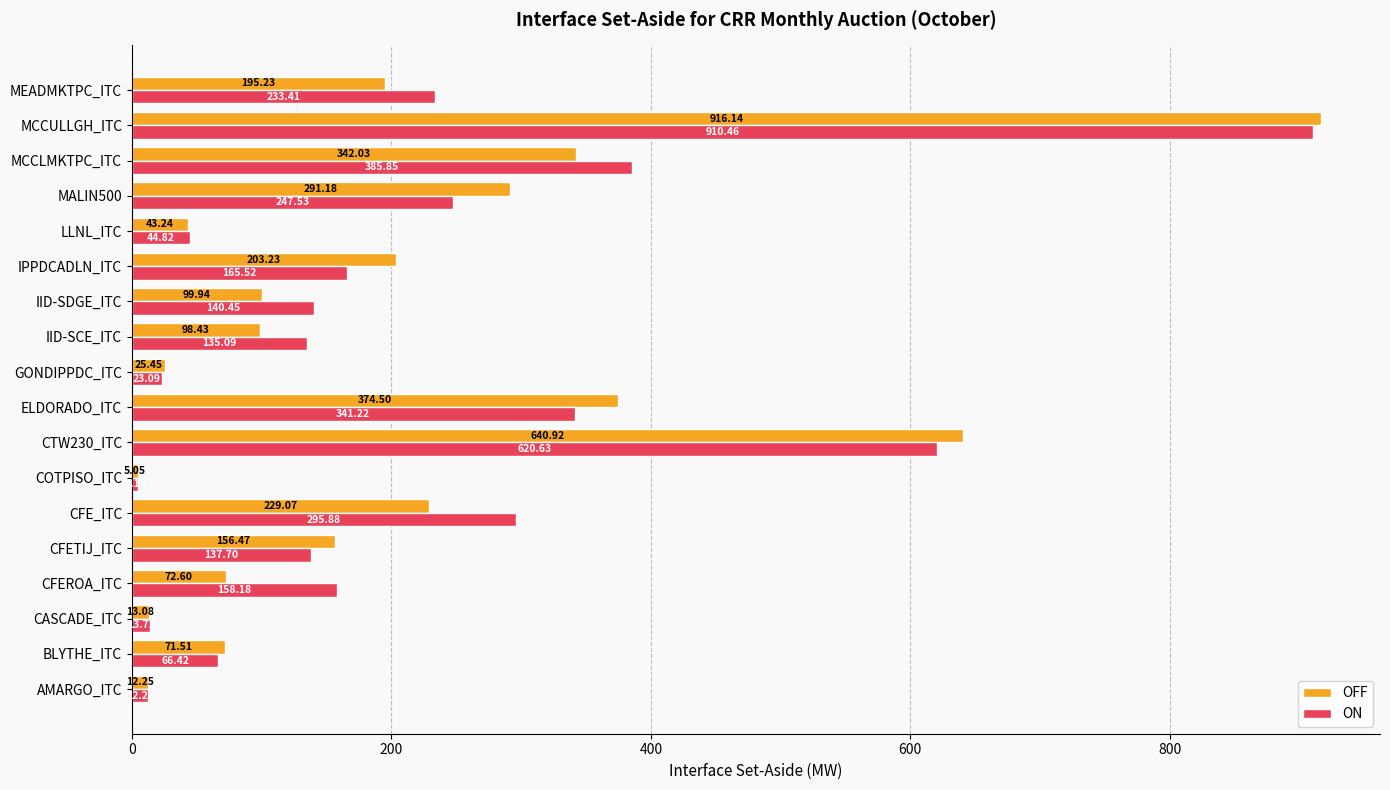

Which series has the widest spread of values?

OFF